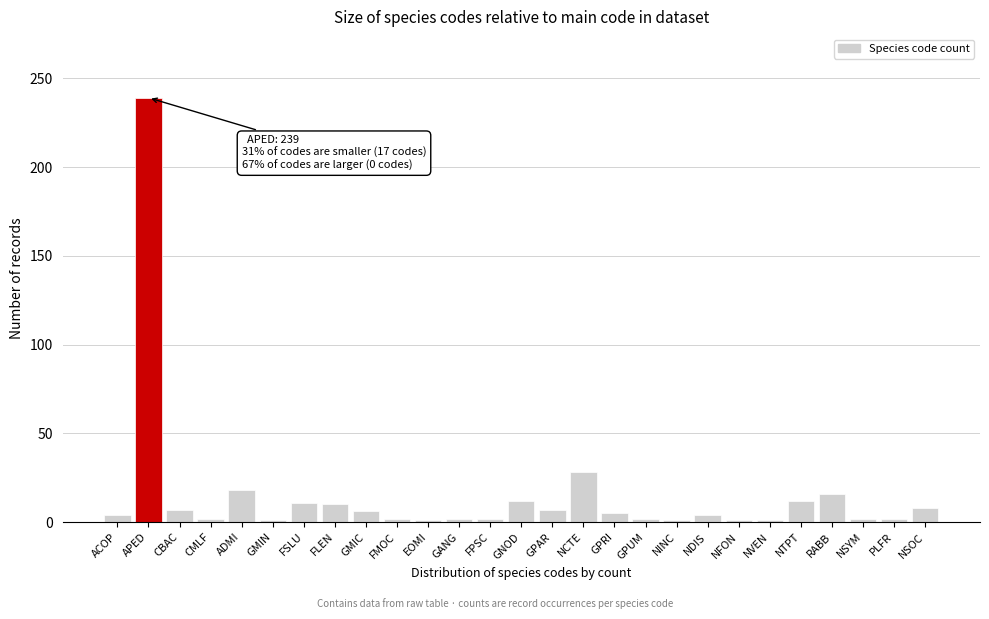

What is the difference between the maximum and minimum values?

238